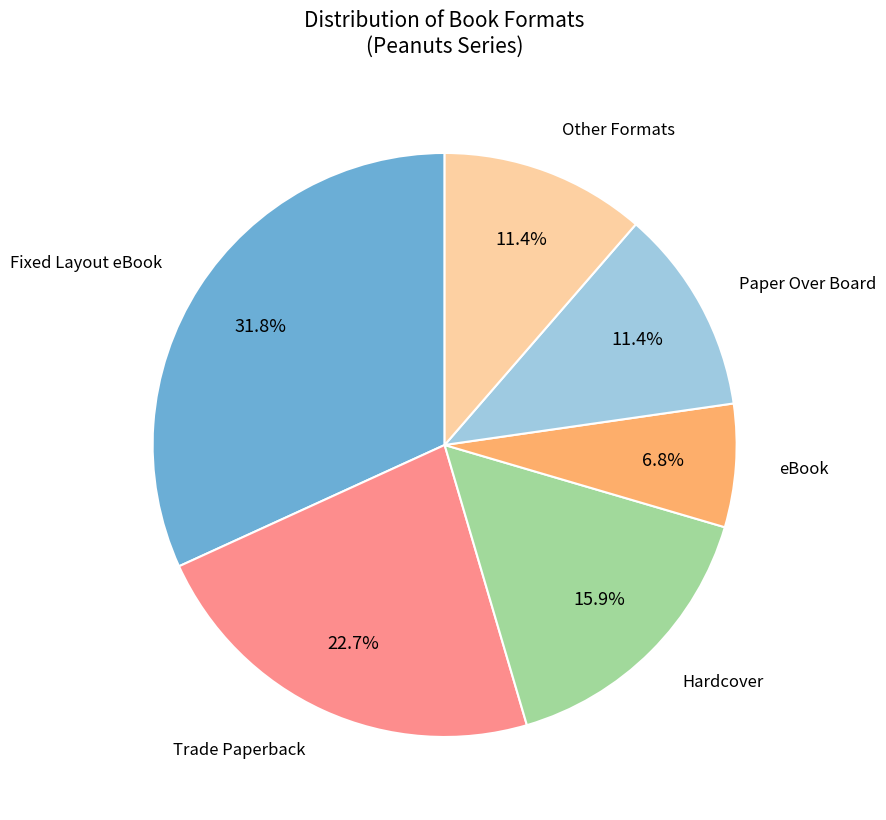

How many segments does this pie chart have?

6